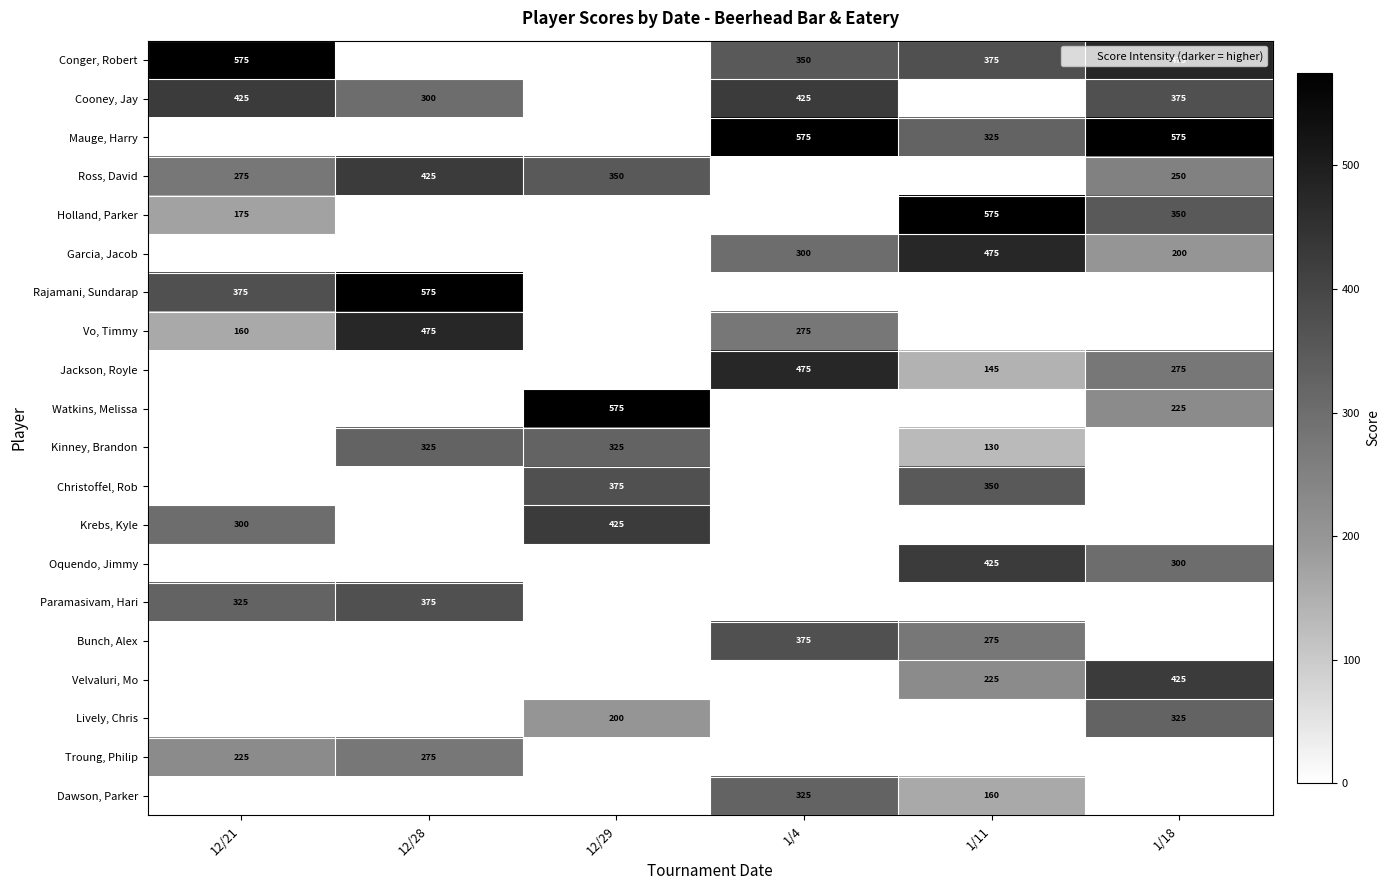

The Vo, Timmy series shows -291 at 12/29. True or false?

False